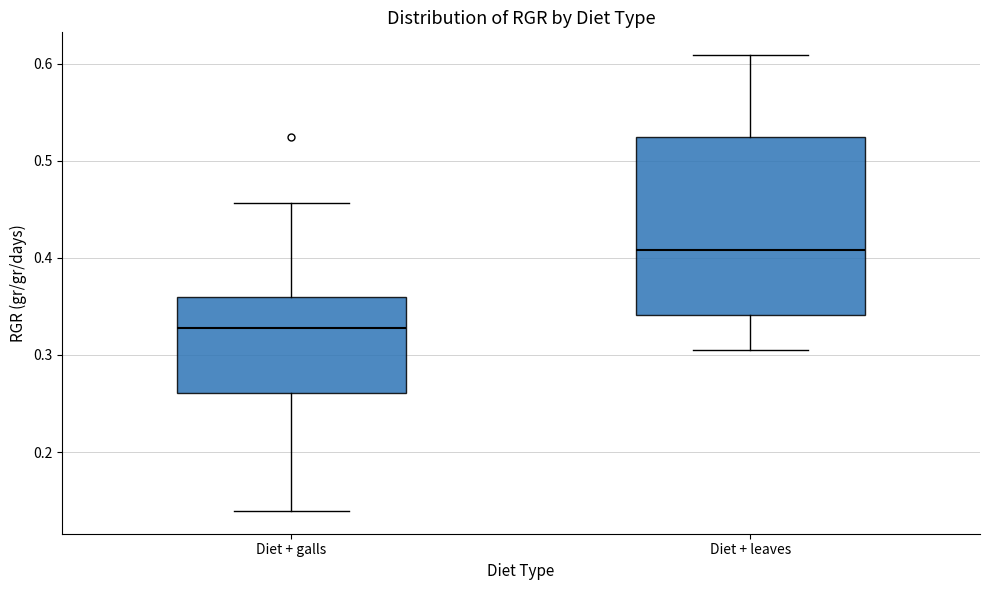

Reading left to right, read every box against the y-axis: the position of its median line, the range the box covers, and the ends of its whiskers. The values are not printed on the chart, so give them approximately, as read against the axis.

Diet + galls: median 0.33, box 0.26 to 0.36, whiskers 0.14 to 0.46
Diet + leaves: median 0.41, box 0.34 to 0.52, whiskers 0.30 to 0.61